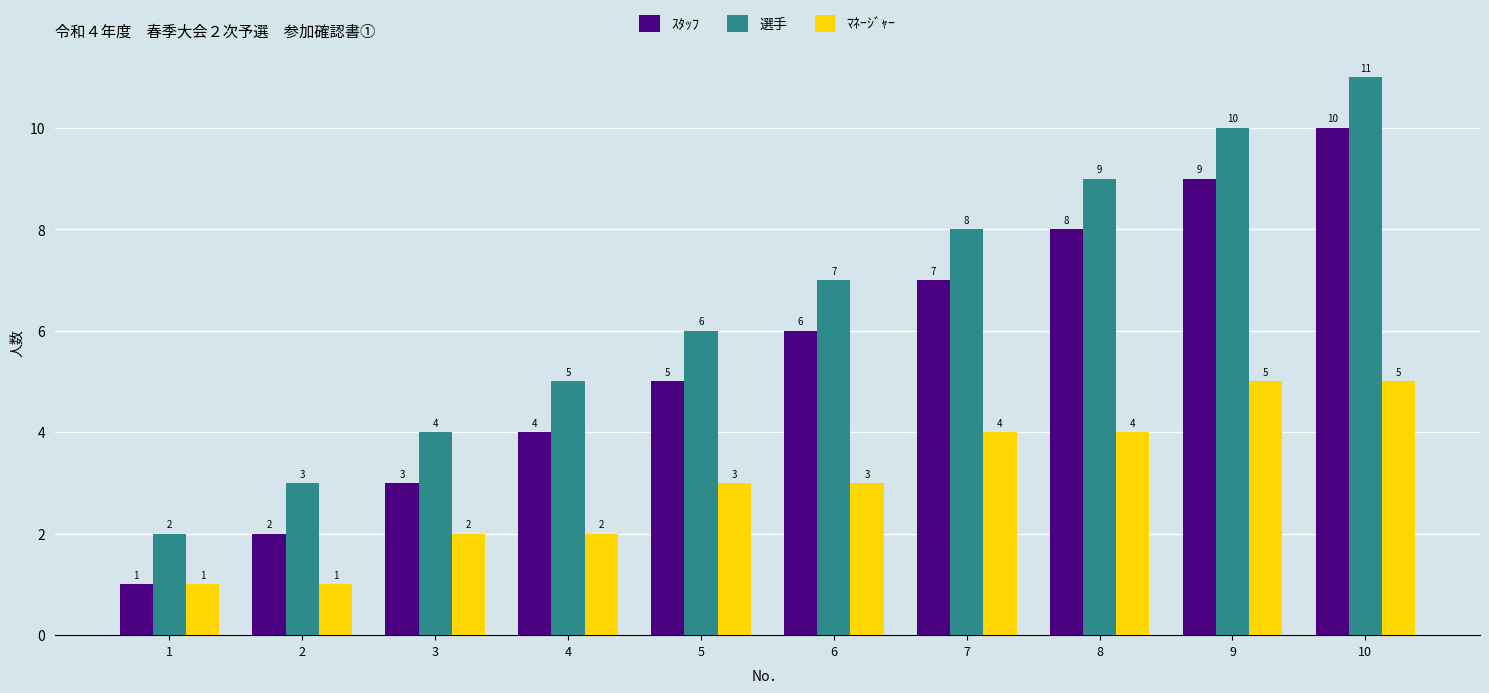

What is the spread (max minus min) of values at 6?

4